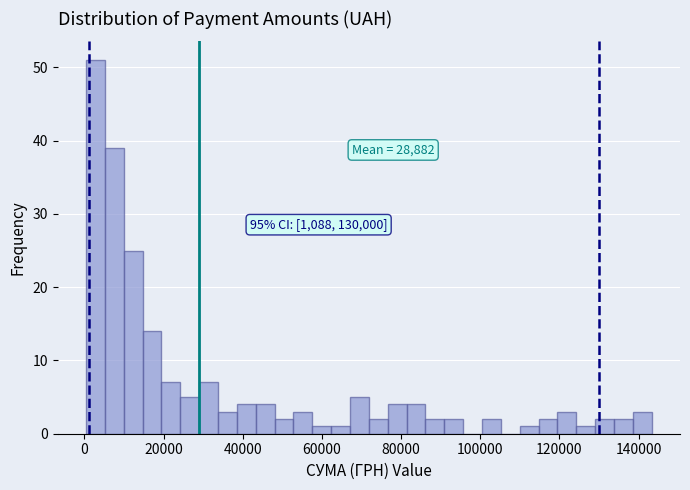

Read against the x-axis, roughly where is the centre of the tallest bar?

2000